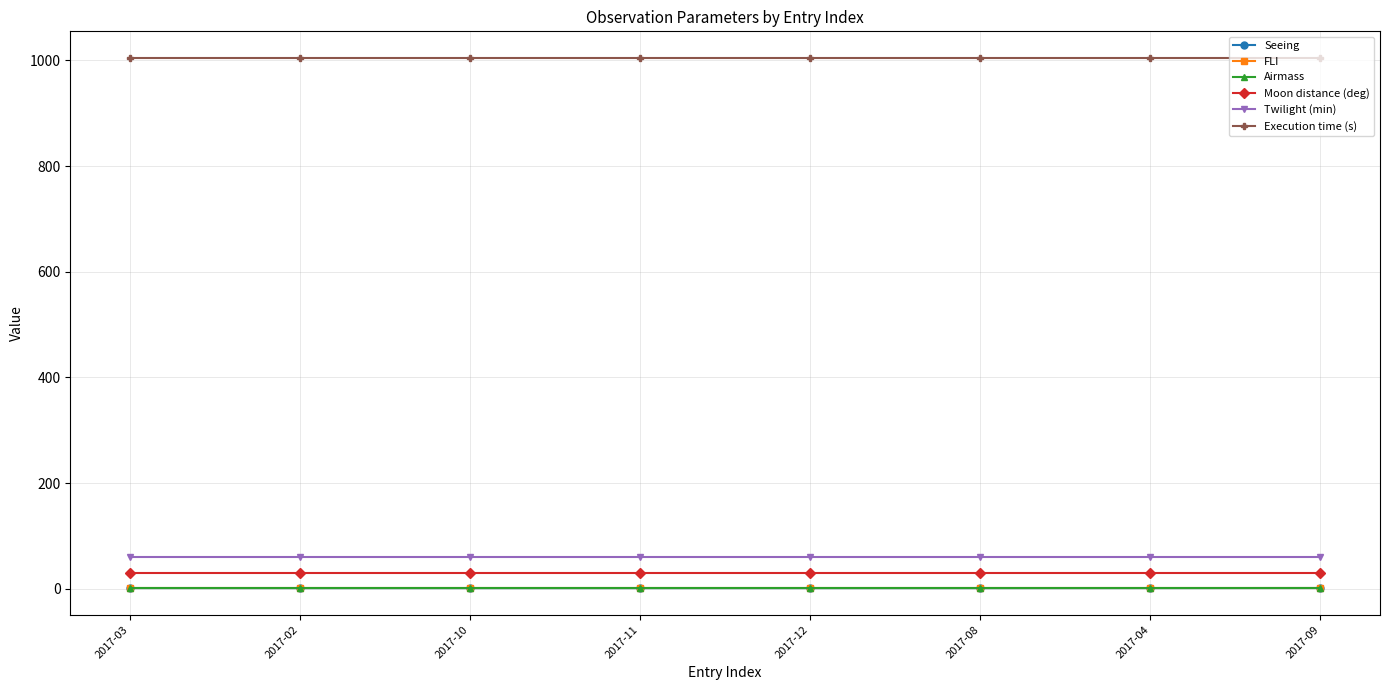

What is the lowest value of the Airmass series?

2.0